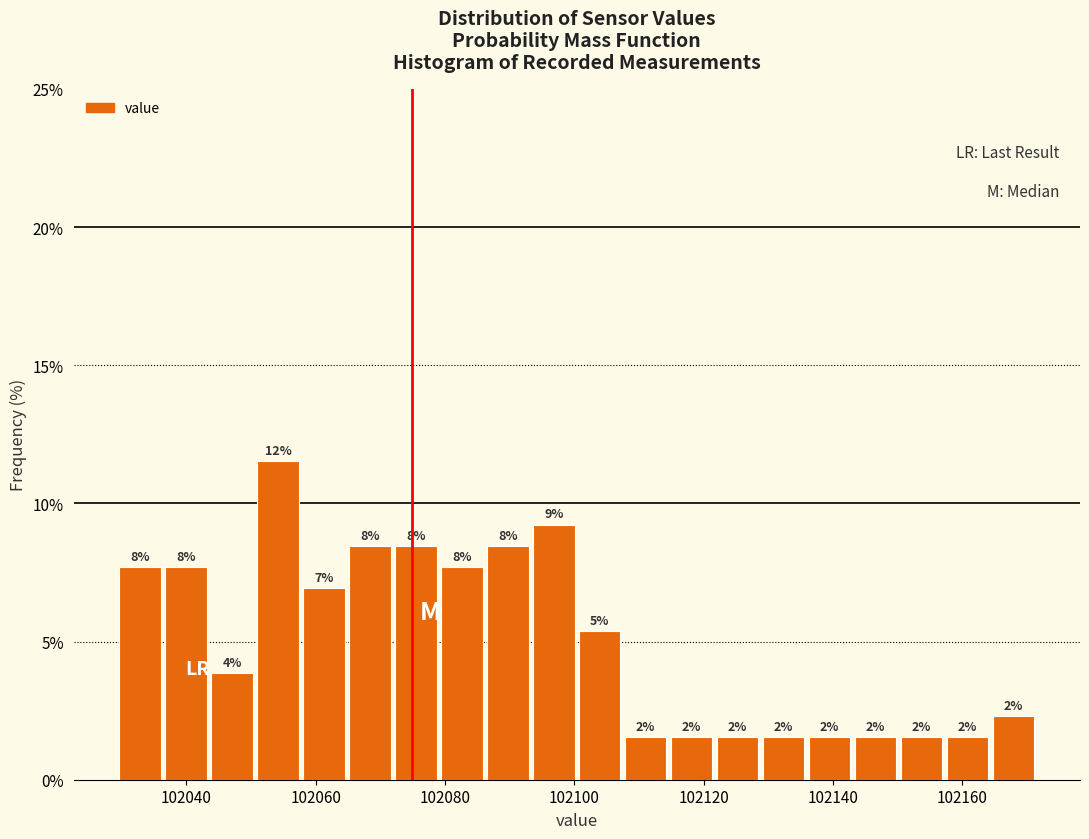

Read against the x-axis, roughly where is the centre of the tallest bar?

102054